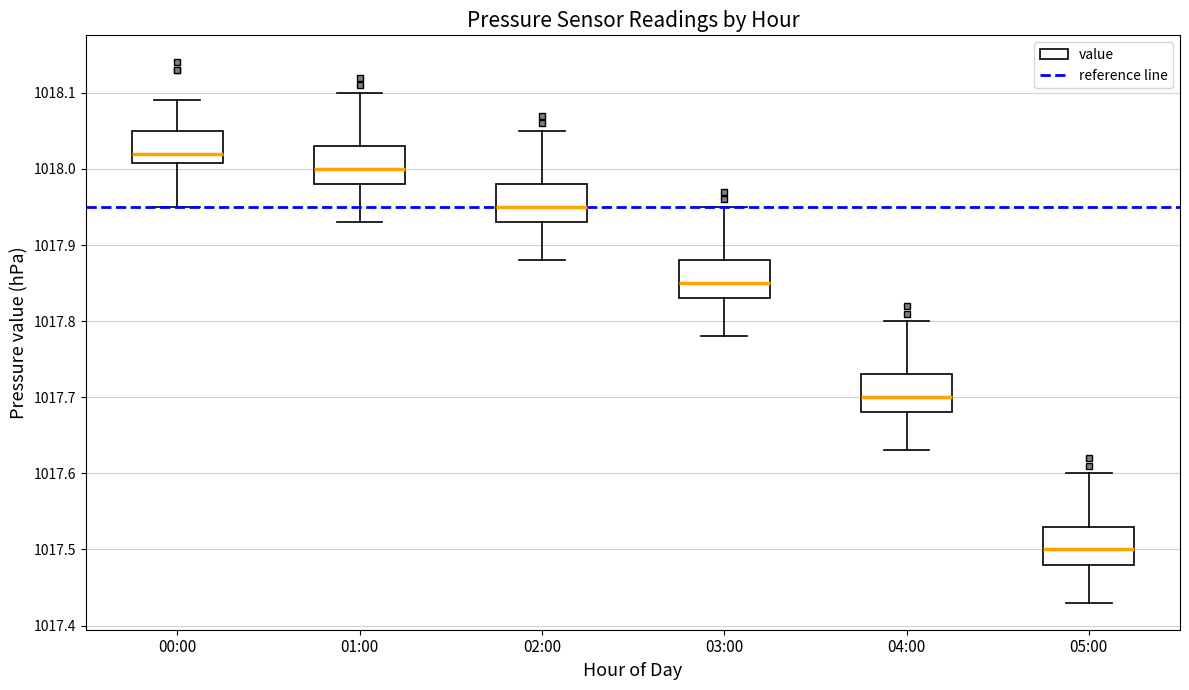

Reading left to right, transcribe this box plot: for each box, give where its median line is, the range the box spans, and where its two whiskers end, as read against the y-axis. The values are not printed on the chart, so give them approximately, as read against the axis.

00:00: median 1018.02, box 1018.01 to 1018.05, whiskers 1017.95 to 1018.09
01:00: median 1018.00, box 1017.98 to 1018.03, whiskers 1017.93 to 1018.10
02:00: median 1017.95, box 1017.93 to 1017.98, whiskers 1017.88 to 1018.05
03:00: median 1017.85, box 1017.83 to 1017.88, whiskers 1017.78 to 1017.95
04:00: median 1017.70, box 1017.68 to 1017.73, whiskers 1017.63 to 1017.80
05:00: median 1017.50, box 1017.48 to 1017.53, whiskers 1017.43 to 1017.60